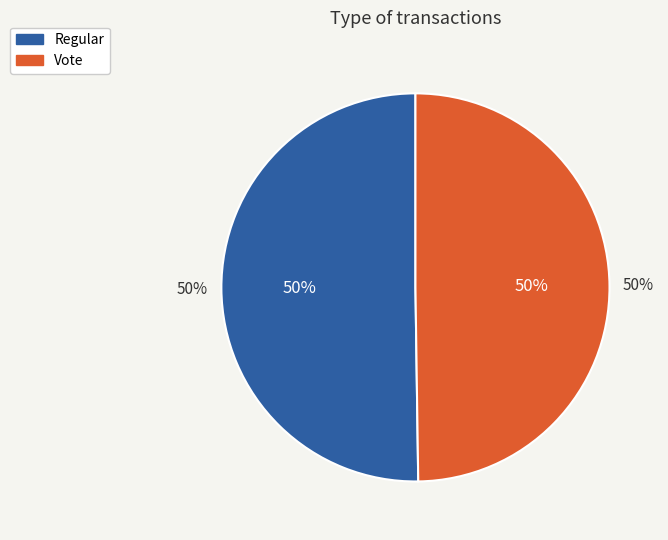

Is it true that Regular is 59% of the pie?

False